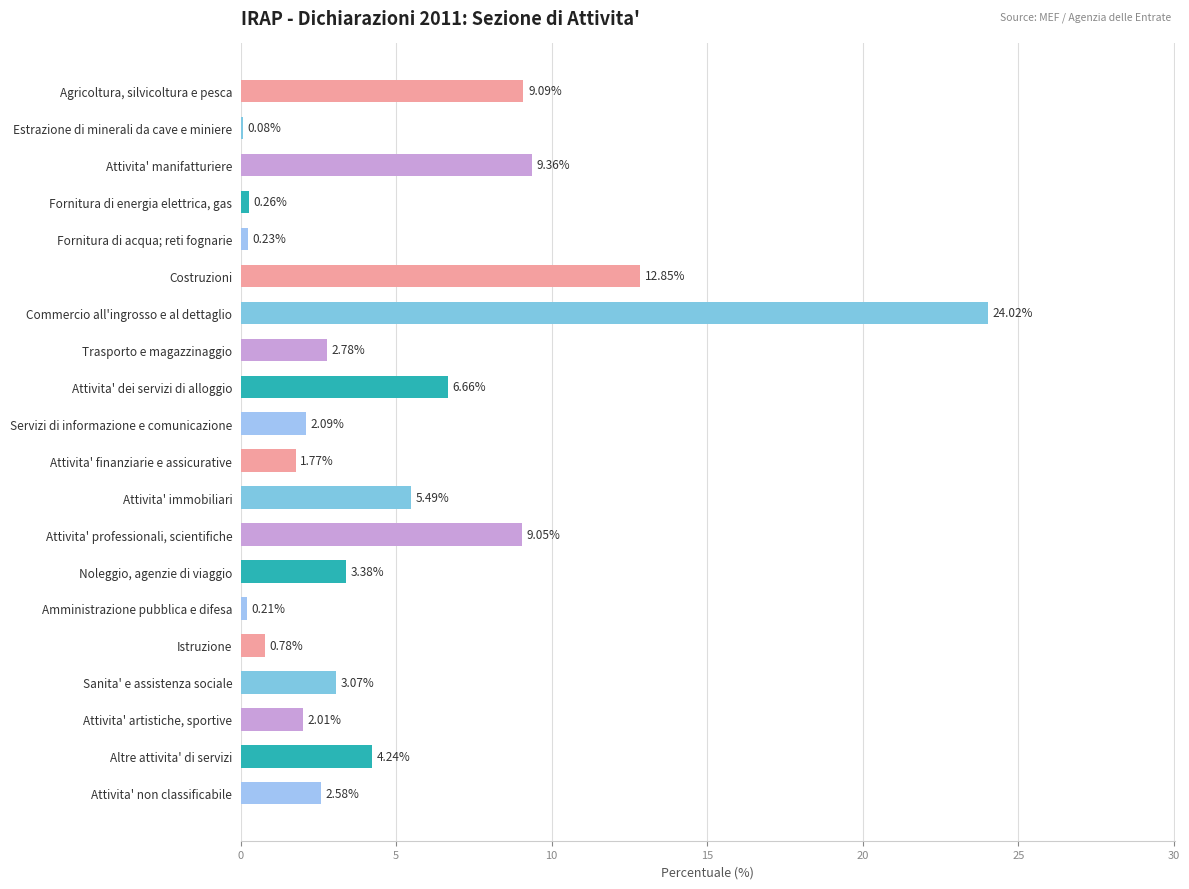

Which label corresponds to the largest value in the chart?

Commercio all'ingrosso e al dettaglio